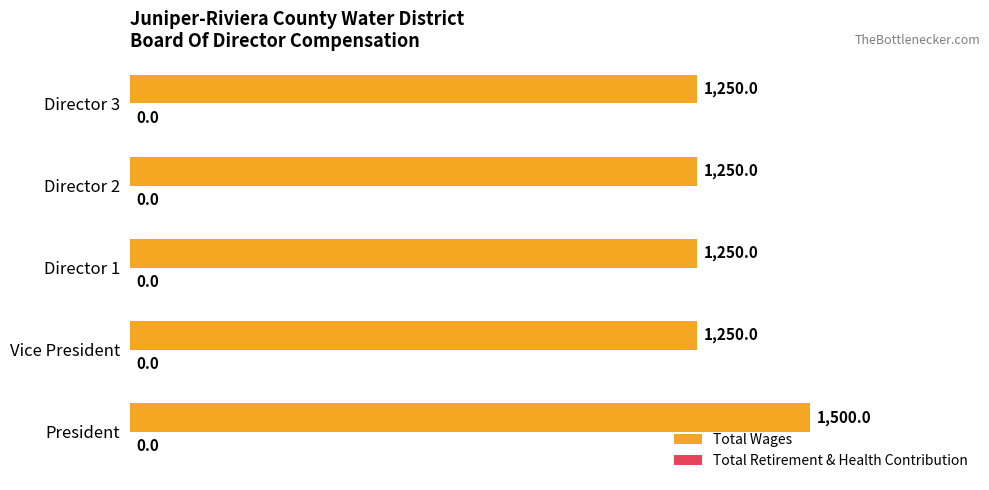

What is the difference between the values at President and Director 2?

250